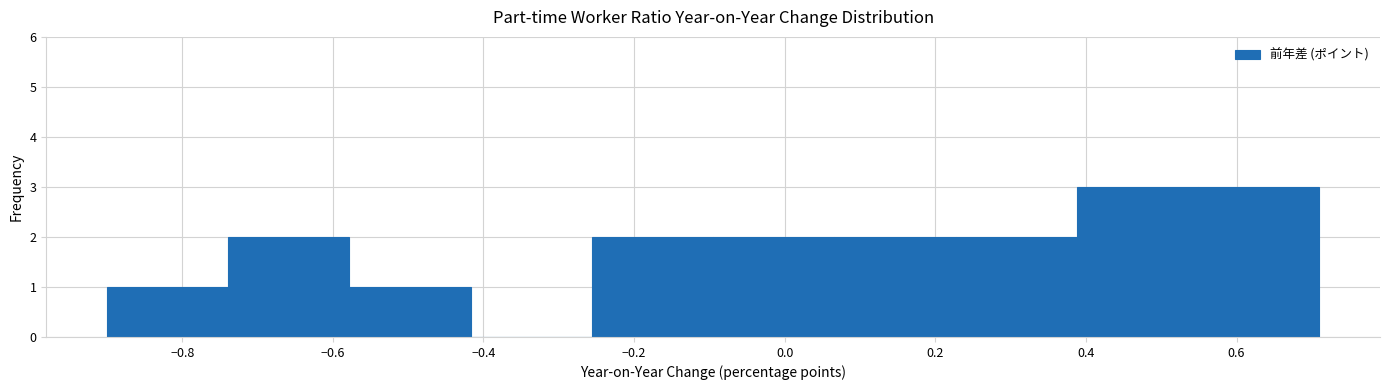

What is the height of the bar covering -0.26 to -0.10 on the x-axis? Neither the bar edges nor the heights are printed on the chart, so give them approximately, as read against the axes.

2